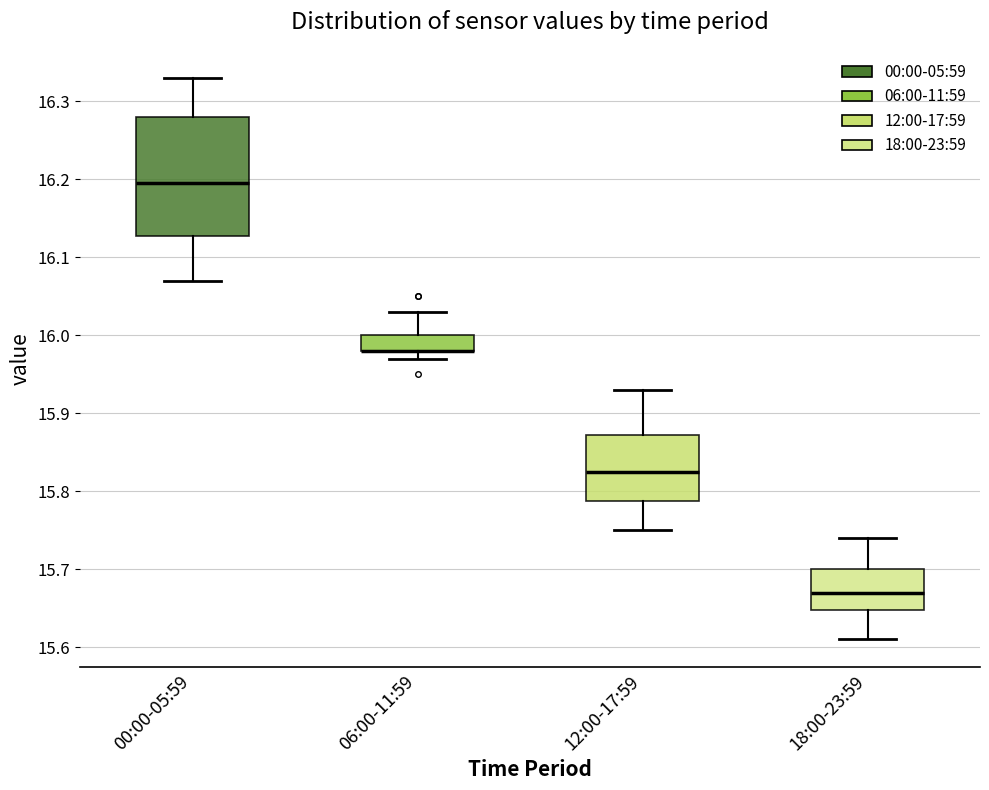

Where is the upper edge of the box for 00:00-05:59 on the y-axis? The values are not printed on the chart, so give them approximately, as read against the axis.

16.28